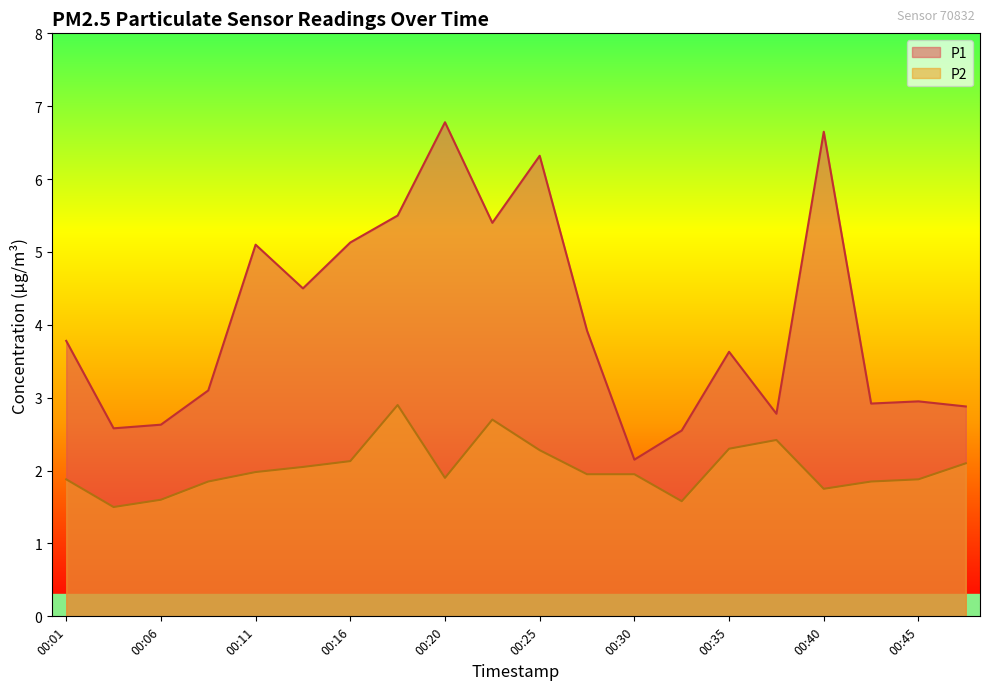

At which category is the sum across all series the highest?

00:20